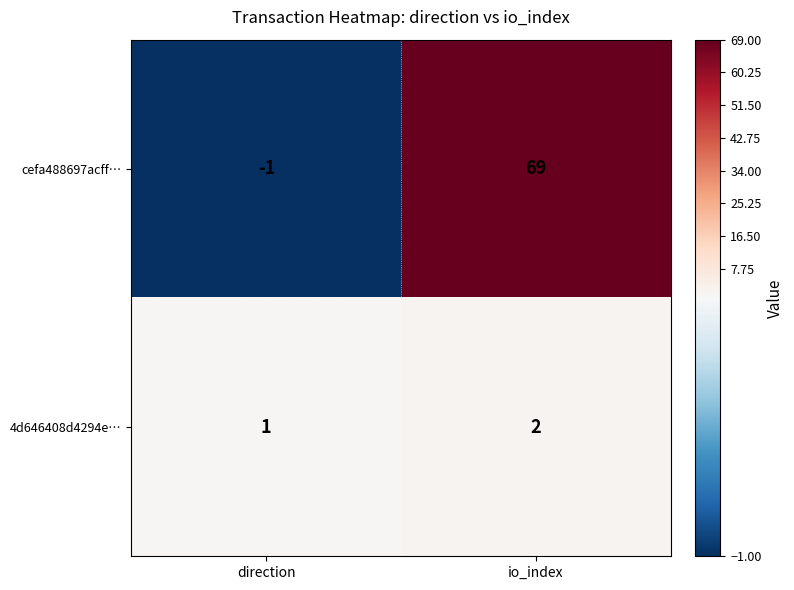

Which series changed the most between direction and io_index?

cefa488697acff…